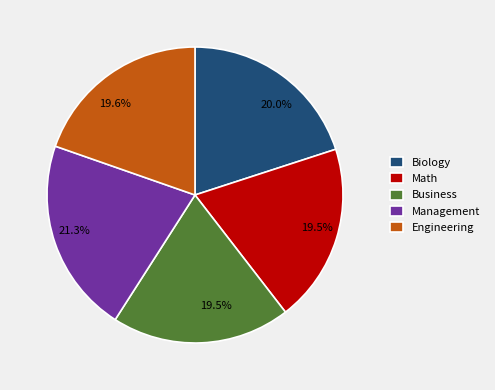

Count the number of slices in the pie.

5